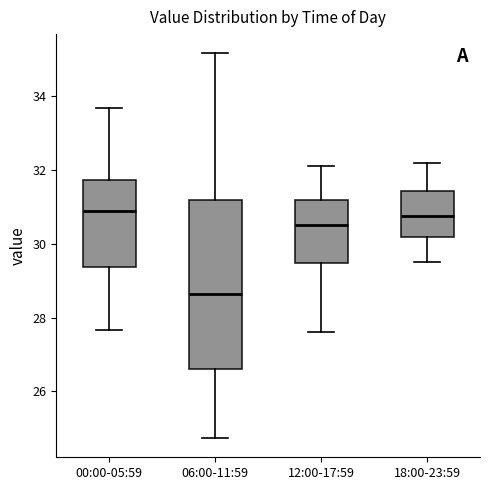

Reading left to right, transcribe this box plot: for each box, give where its median line is, the range the box spans, and where its two whiskers end, as read against the y-axis. The values are not printed on the chart, so give them approximately, as read against the axis.

00:00-05:59: median 30.8, box 29.4 to 31.8, whiskers 27.6 to 33.8
06:00-11:59: median 28.6, box 26.6 to 31.2, whiskers 24.8 to 35.2
12:00-17:59: median 30.6, box 29.4 to 31.2, whiskers 27.6 to 32.2
18:00-23:59: median 30.8, box 30.2 to 31.4, whiskers 29.6 to 32.2